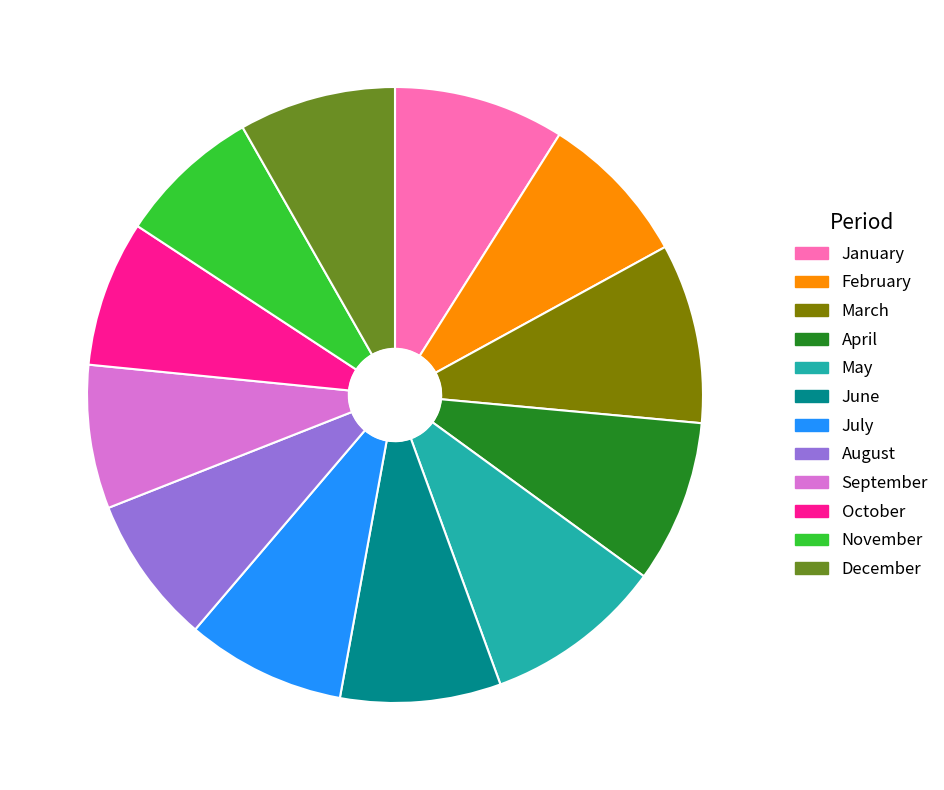

What is the ratio of the value at December to the value at July?

1.0